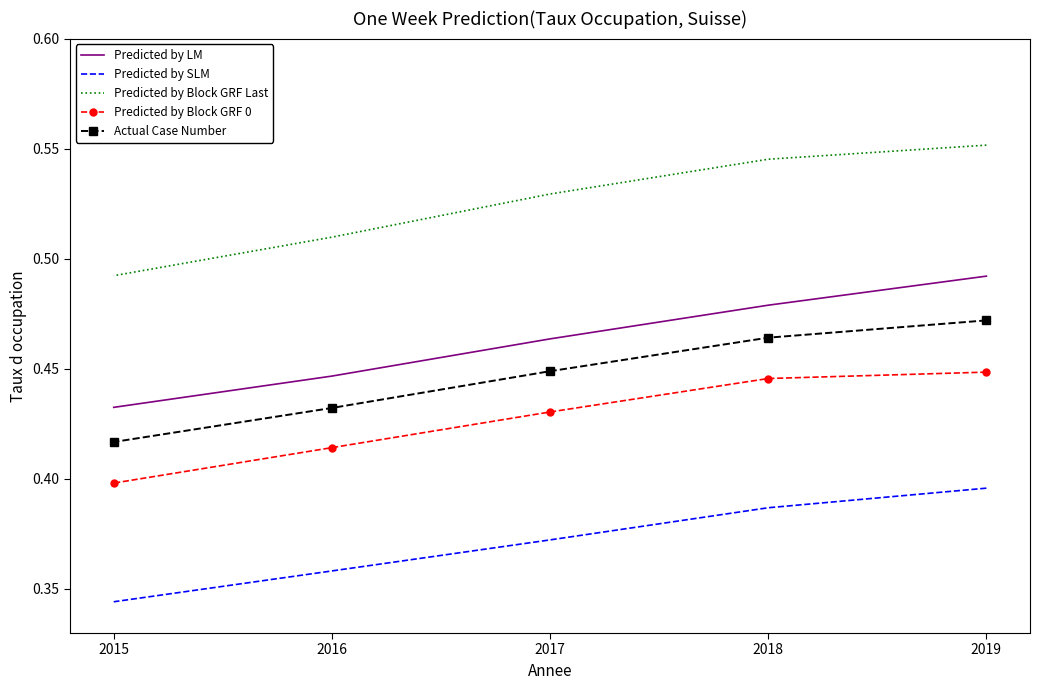

True or false: Predicted by SLM and Predicted by Block GRF 0 intersect in this chart.

False